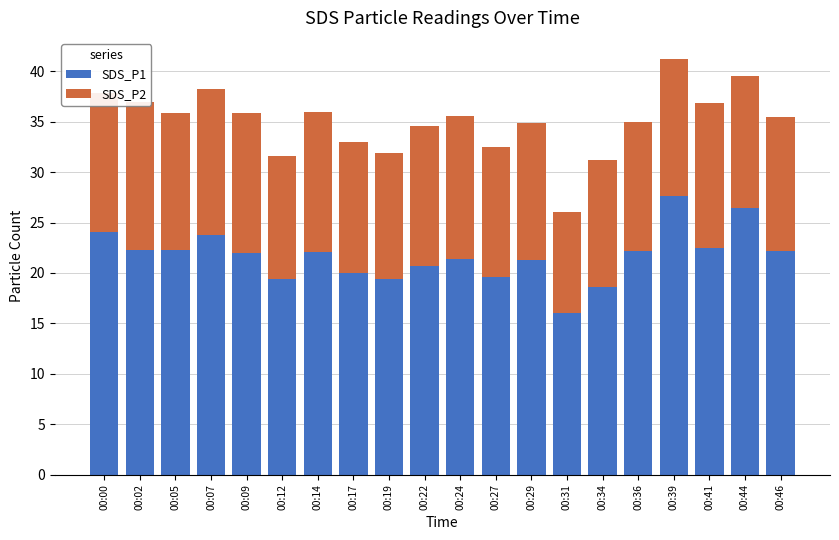

How many bars are there in each group?

2